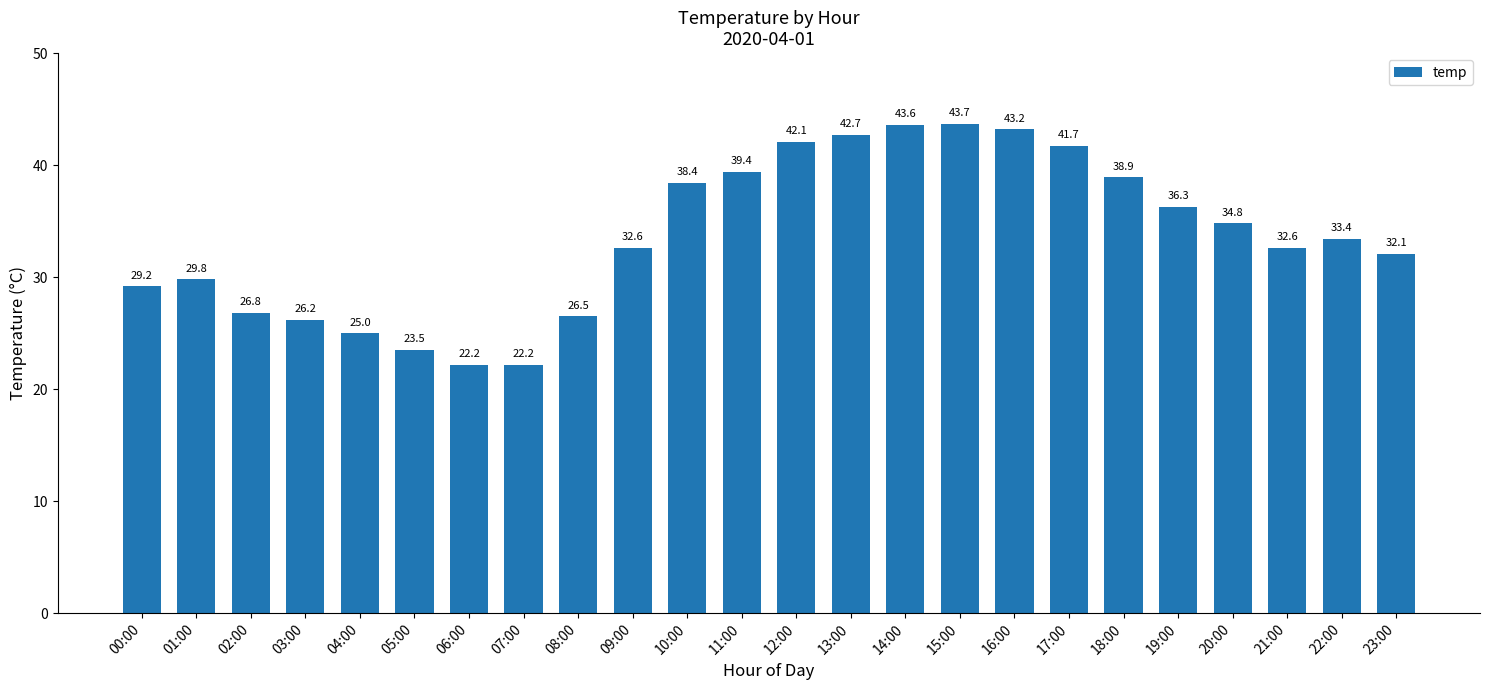

True or false: the data shows 32.6 at 09:00.

True